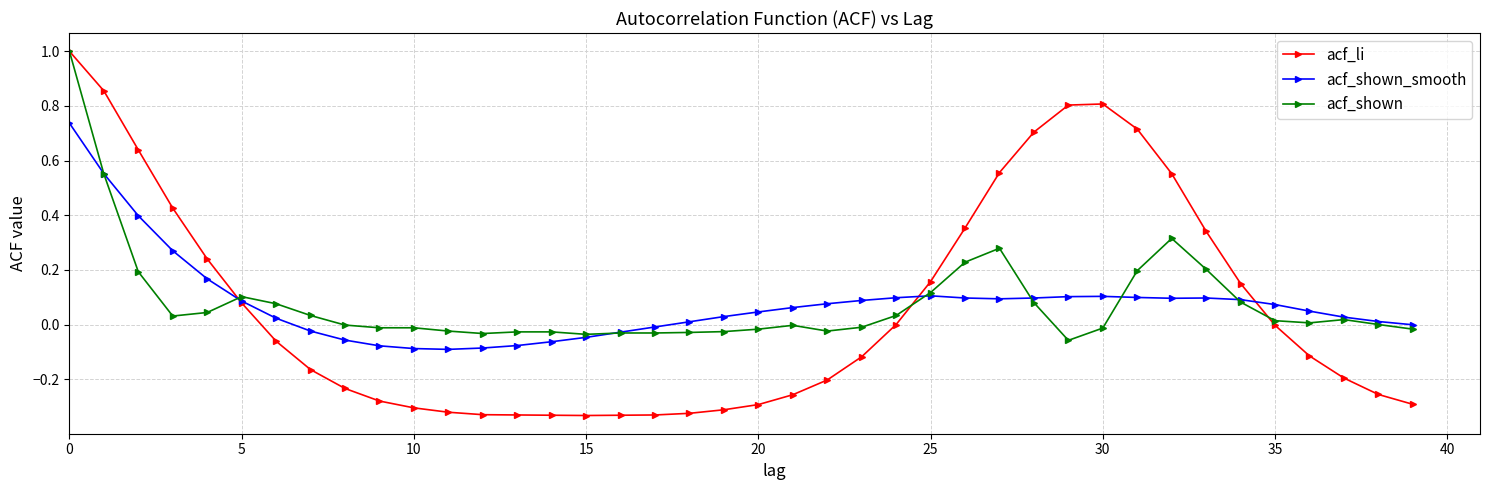

Which series has the widest spread of values?

acf_li